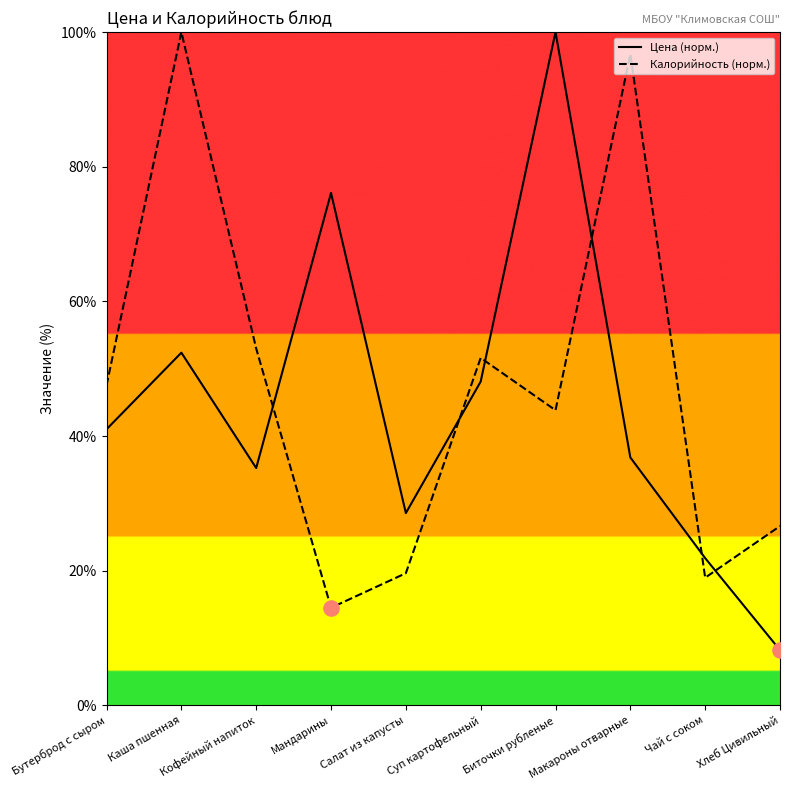

What is the total value across all series at Суп картофельный?

99.7